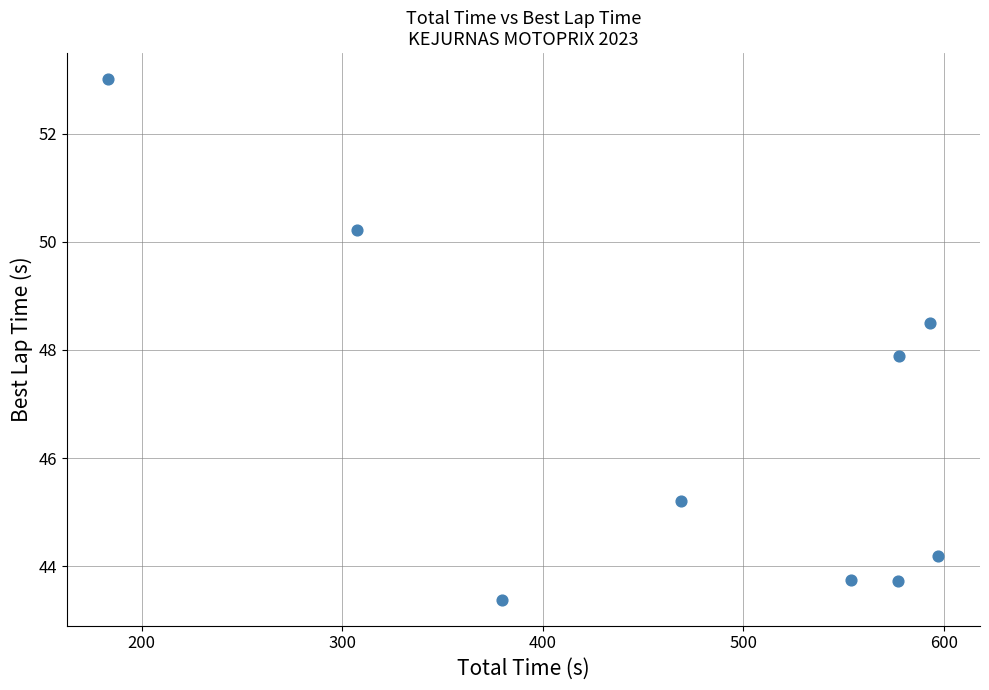

What is the range of Y values (max minus min)?

9.6